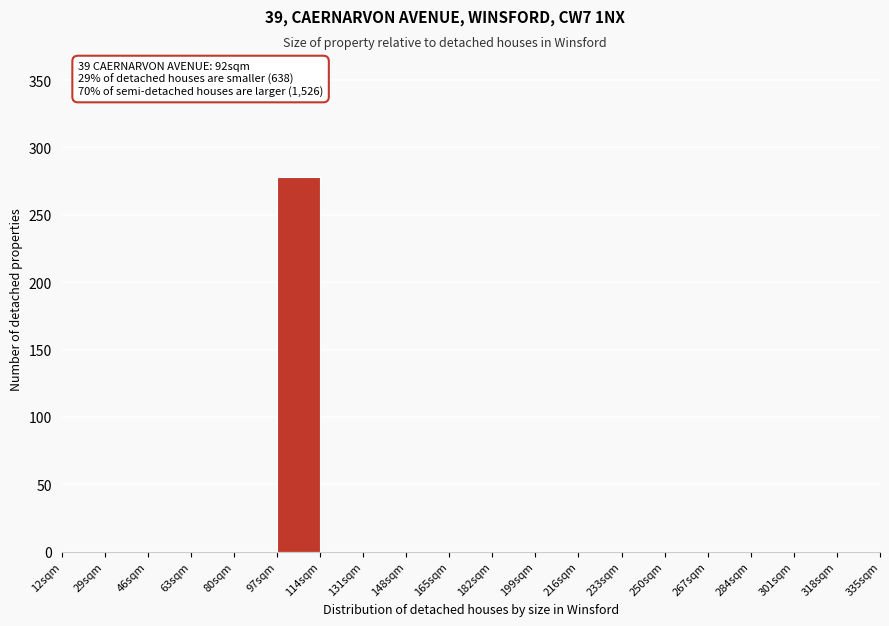

Over which range of the x-axis is the bar tallest?

97 to 114